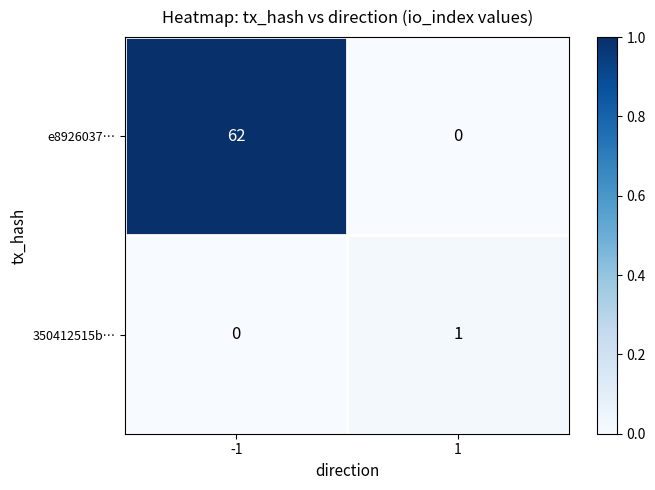

Between -1 and 1, which series saw the biggest shift?

e8926037…